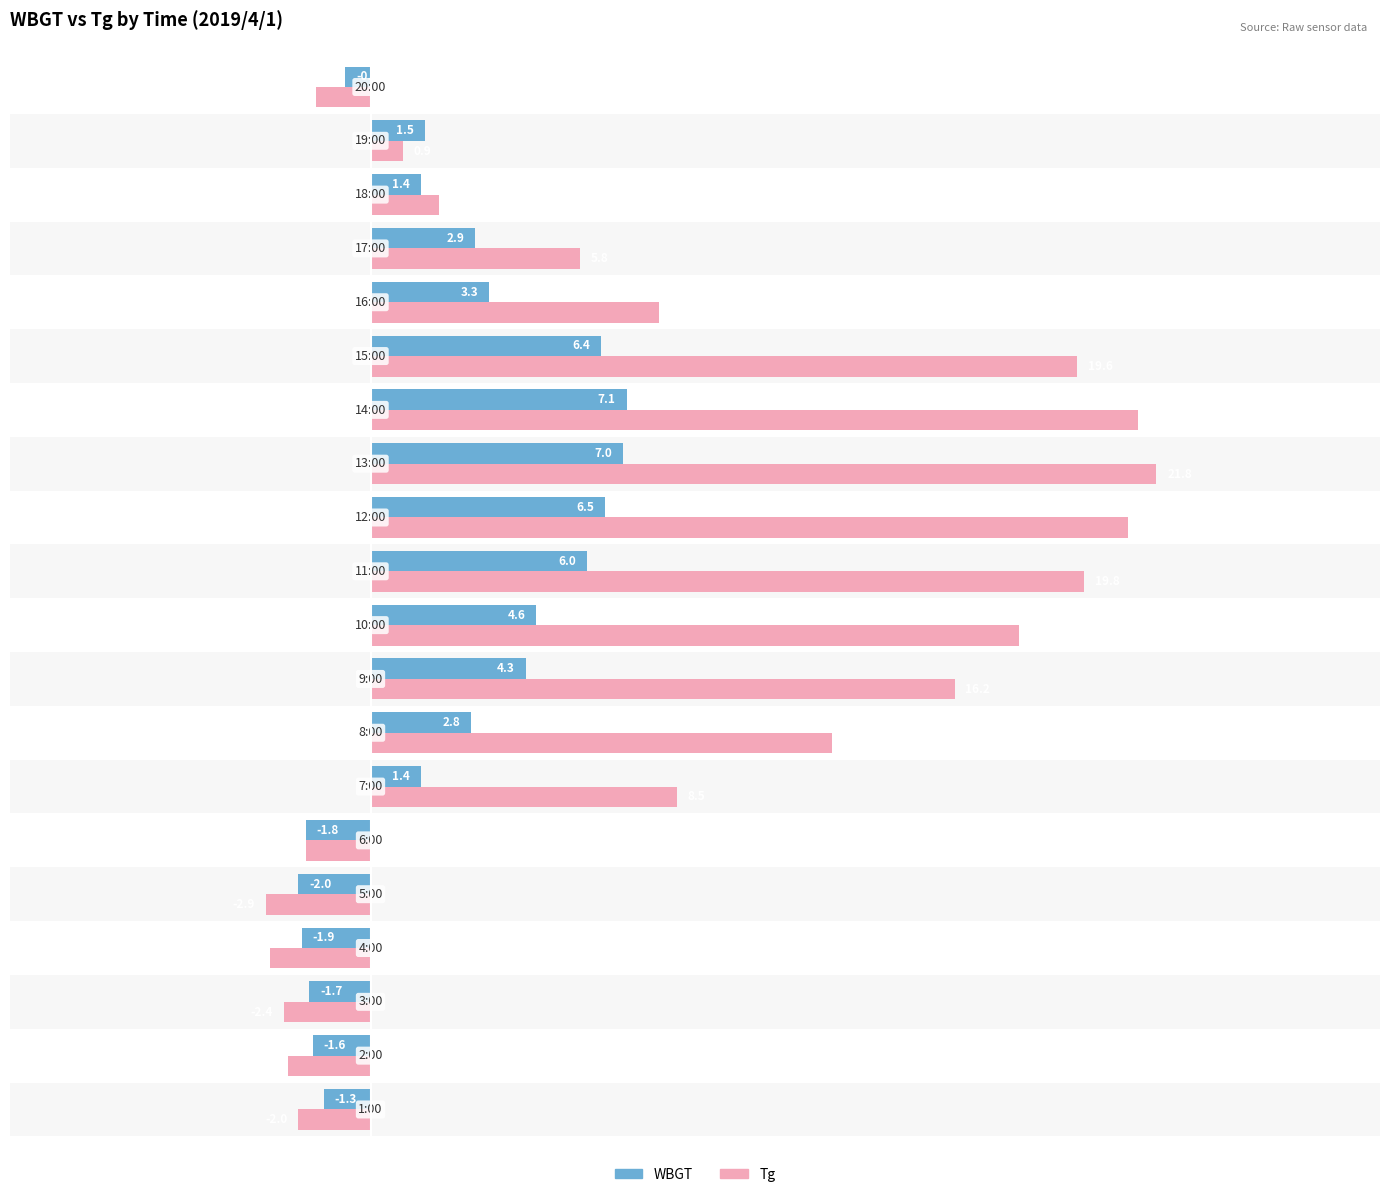

At how many categories does at least one series exceed 17?

6